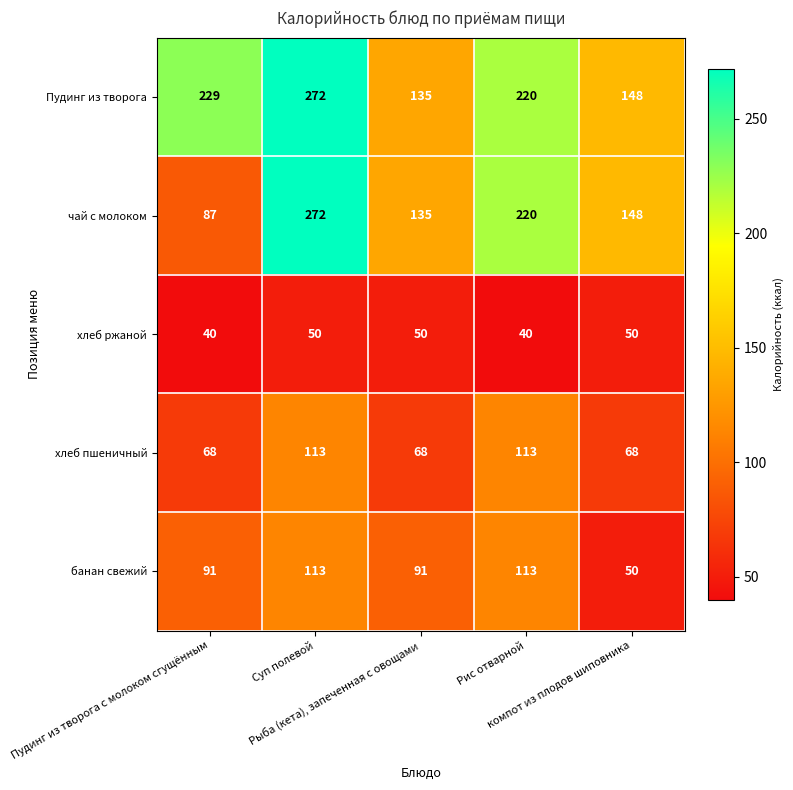

What is the sum of all хлеб пшеничный values?

430